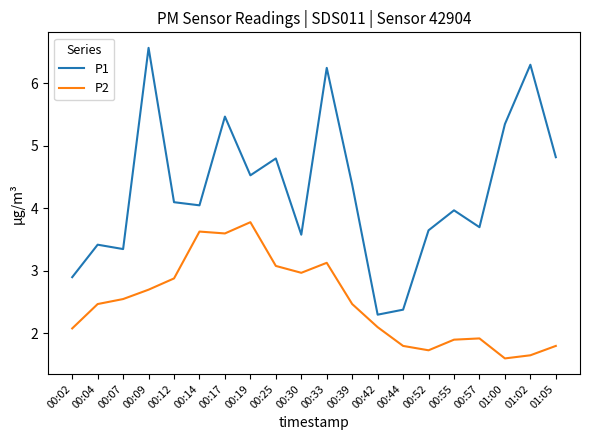

Which label corresponds to the largest value in the chart?

00:09